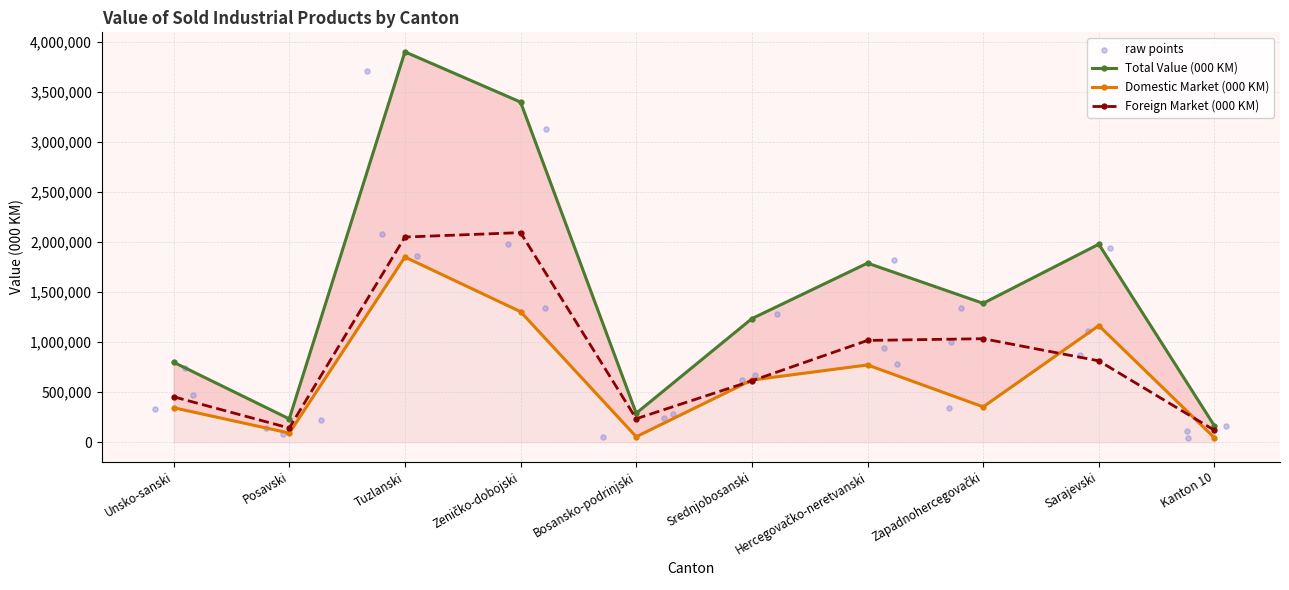

At which category is the sum across all series the highest?

Tuzlanski